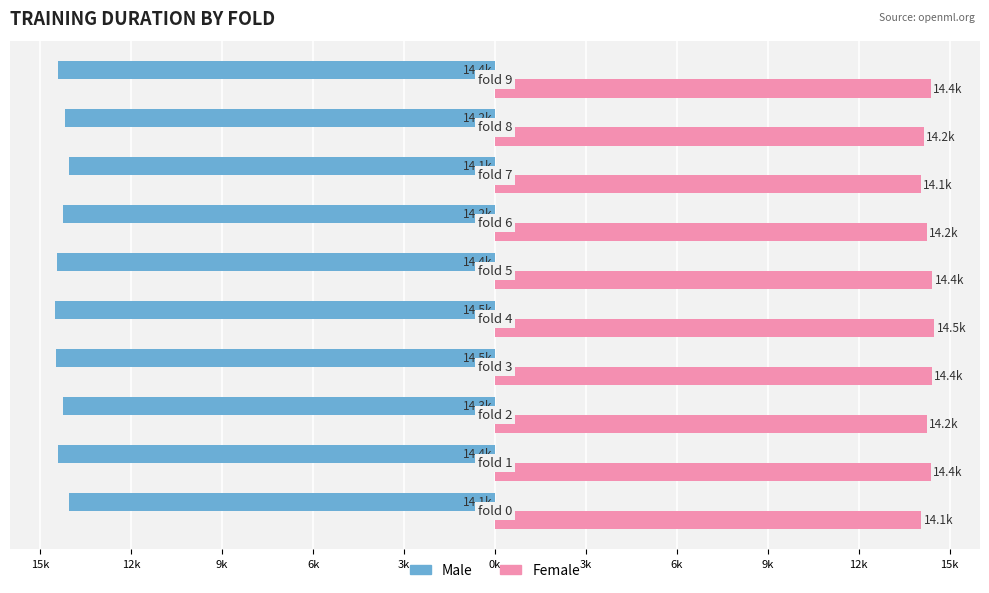

What are all the series names shown in the legend?

Male, Female